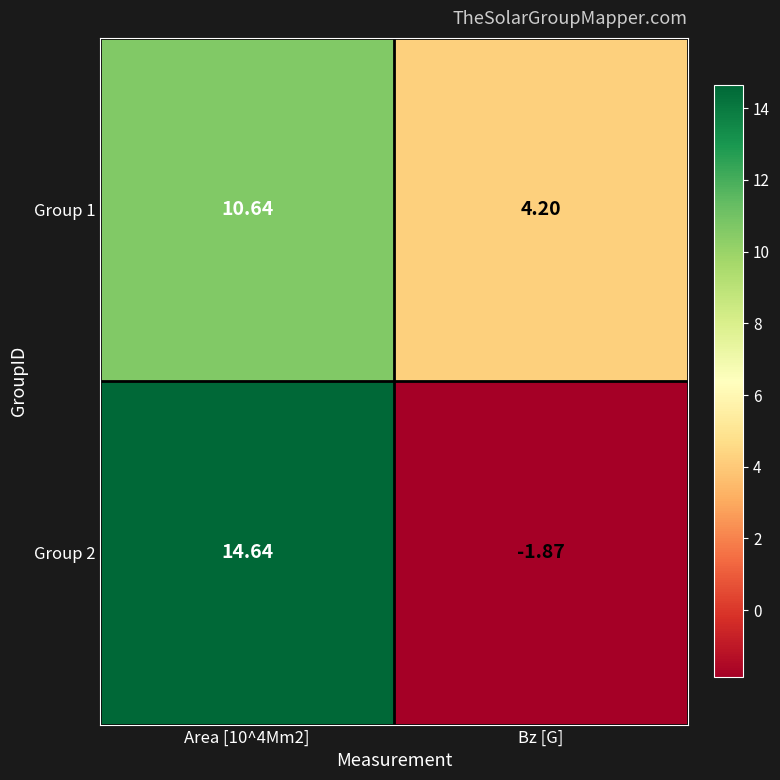

What is the maximum value shown in the chart?

14.6